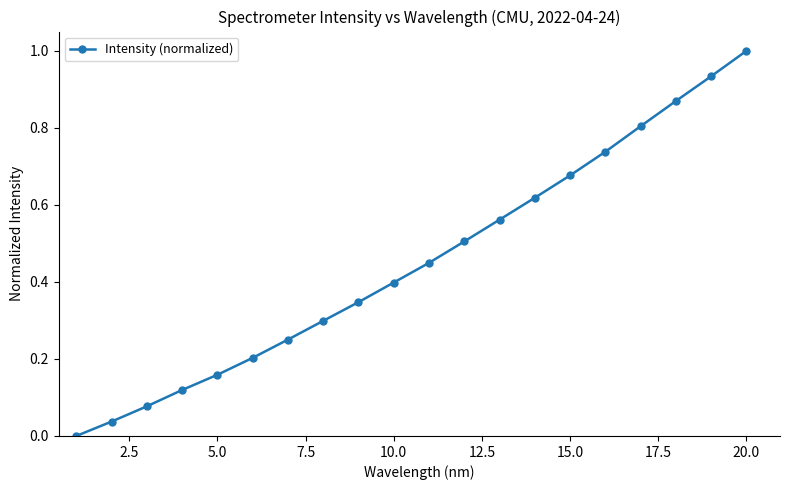

True or false: the data has more than 1 interior local peaks.

False